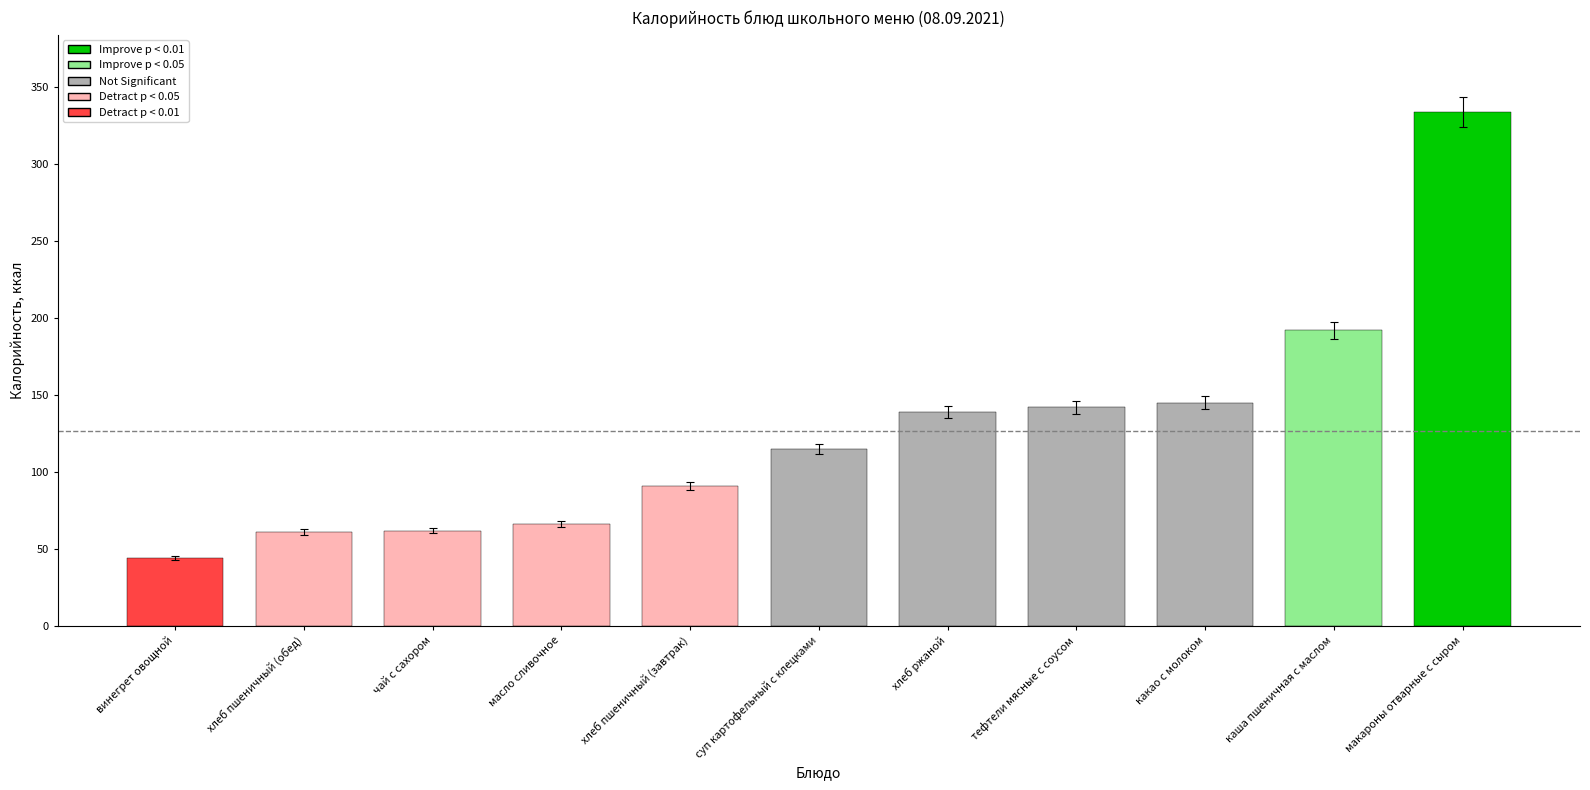

What is the difference between the second highest and second lowest values?

131